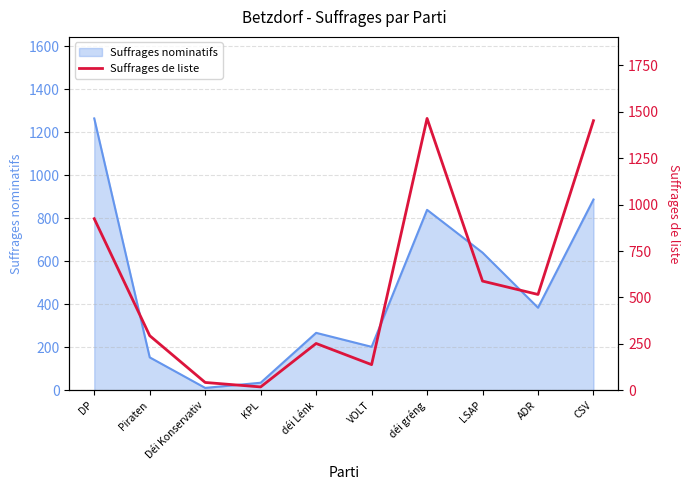

What is the difference between the values at ADR and Déi Konservativ?

474